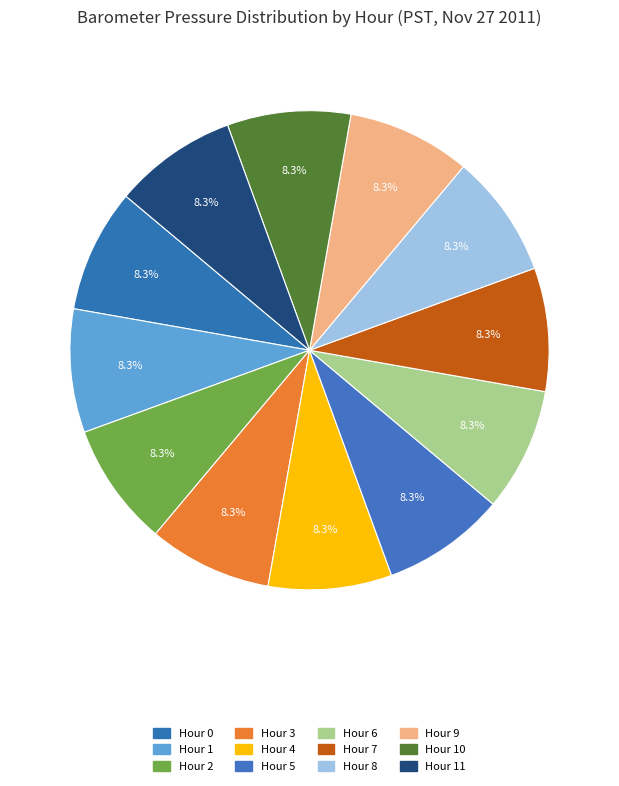

Count the number of slices in the pie.

12